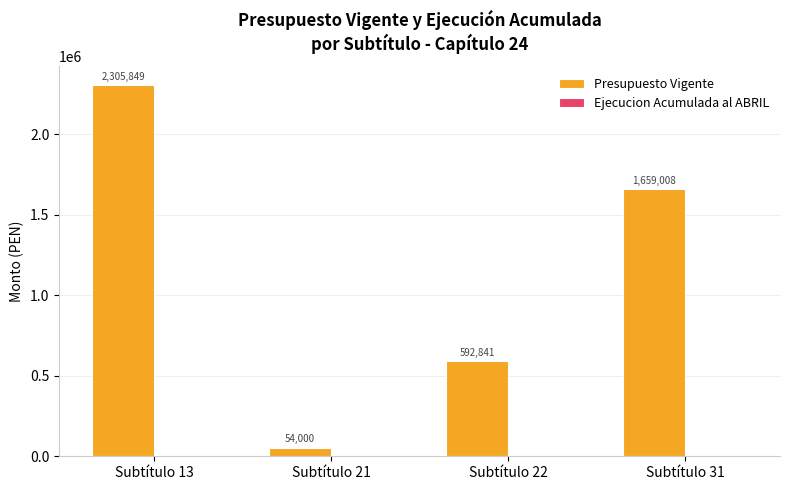

Which category has the highest value across all series?

Subtítulo 13